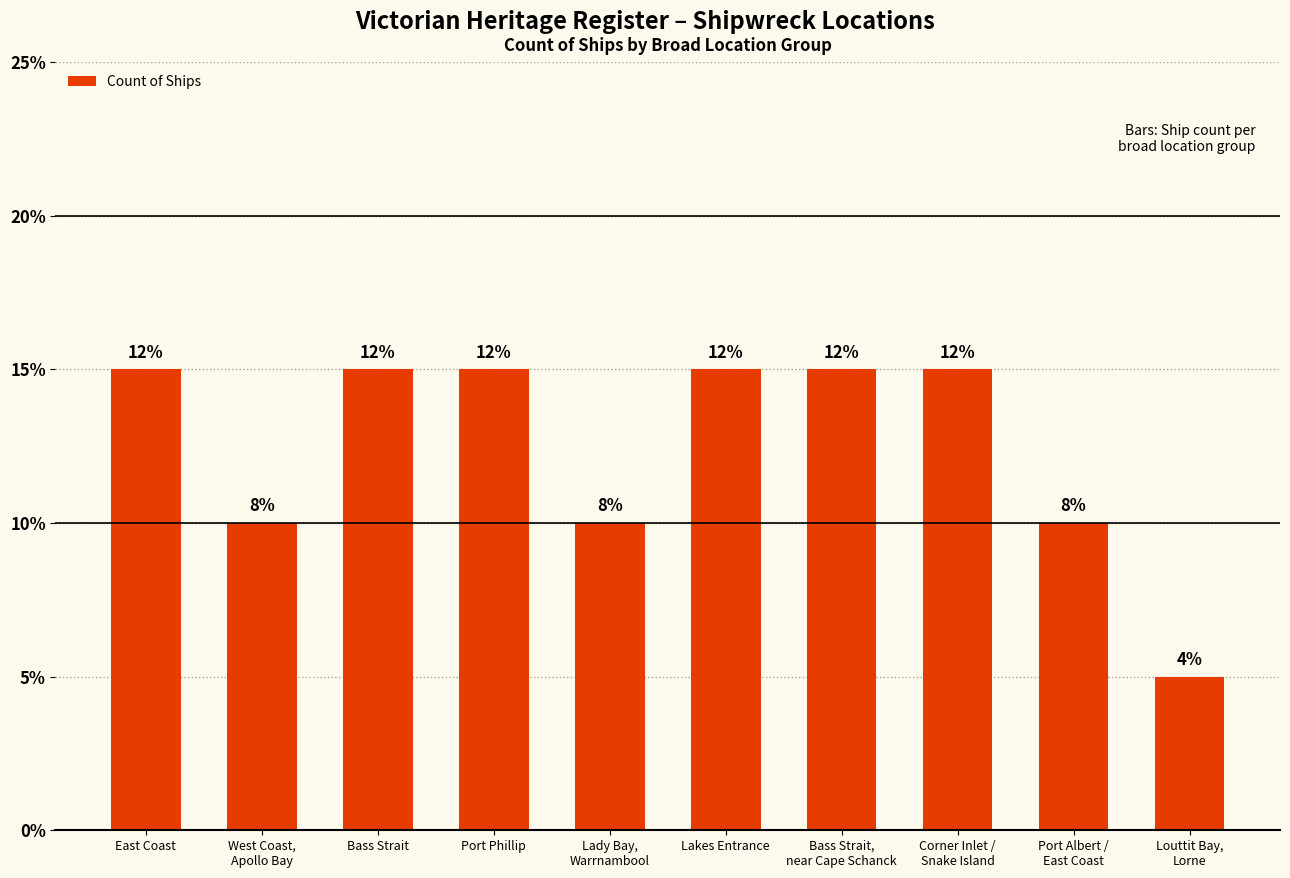

List the labels in order of value, smallest first.

Louttit Bay,
Lorne, West Coast,
Apollo Bay, Lady Bay,
Warrnambool, Port Albert /
East Coast, East Coast, Bass Strait, Port Phillip, Lakes Entrance, Bass Strait,
near Cape Schanck, Corner Inlet /
Snake Island